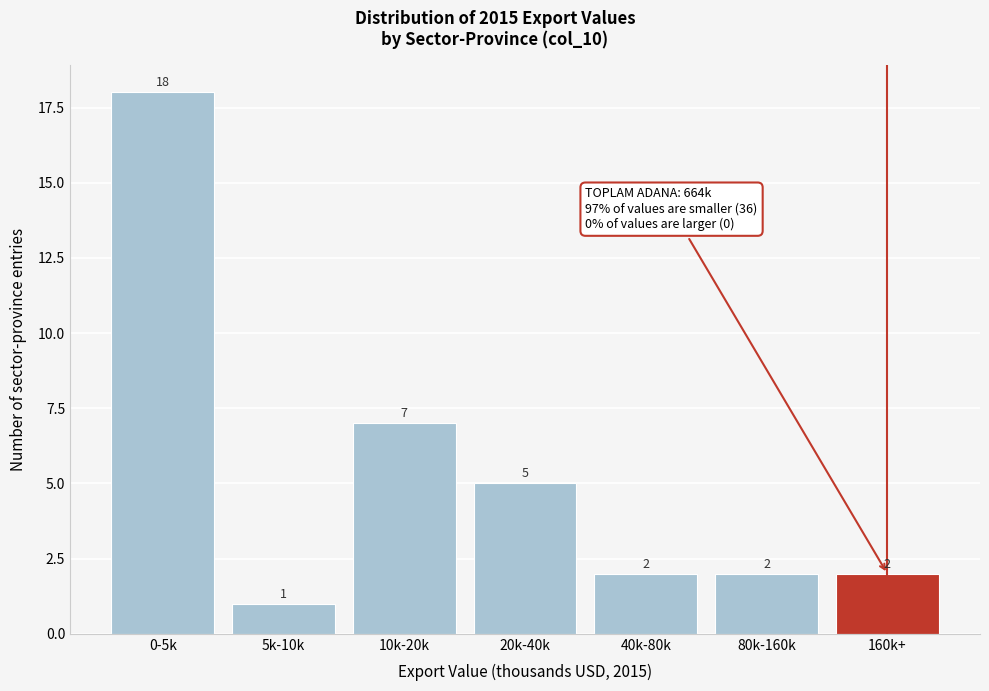

Reading left to right, transcribe all the data shown in this chart.

0-5k=18	5k-10k=1	10k-20k=7	20k-40k=5	40k-80k=2	80k-160k=2	160k+=2